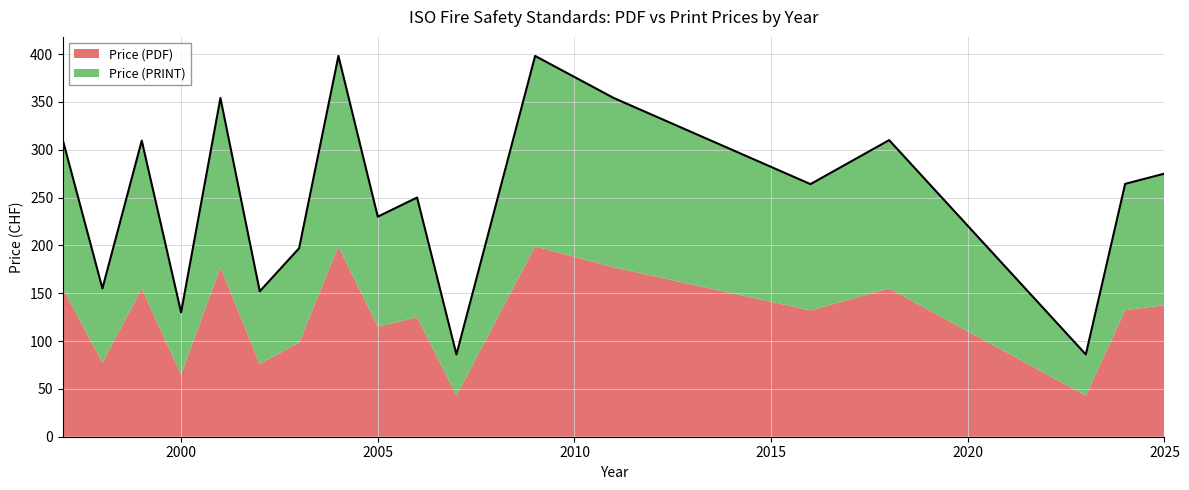

True or false: Price (PDF) and Price (PRINT) intersect in this chart.

False